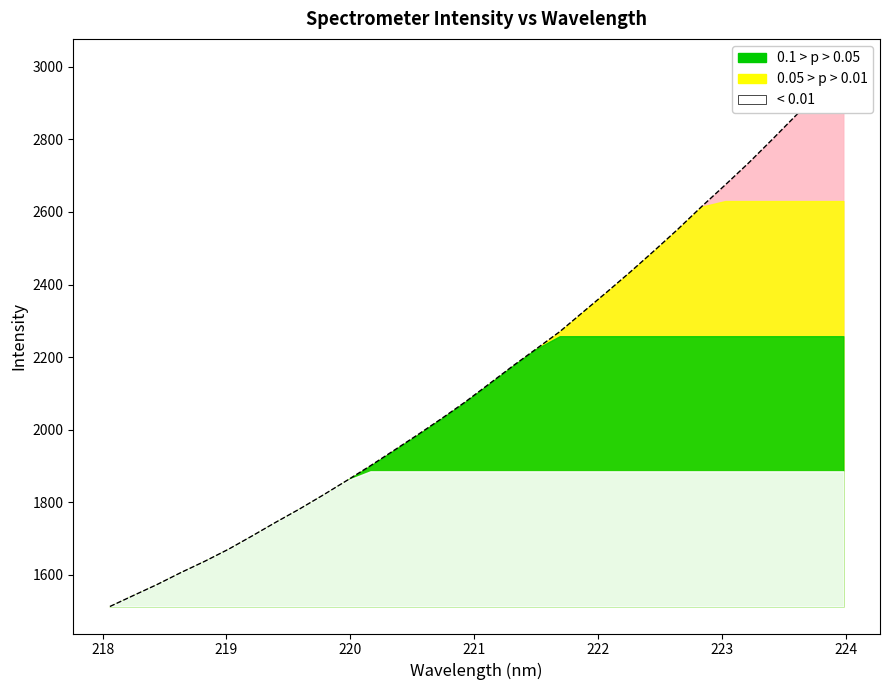

What is the label of the 16th point from the right?

221.1174